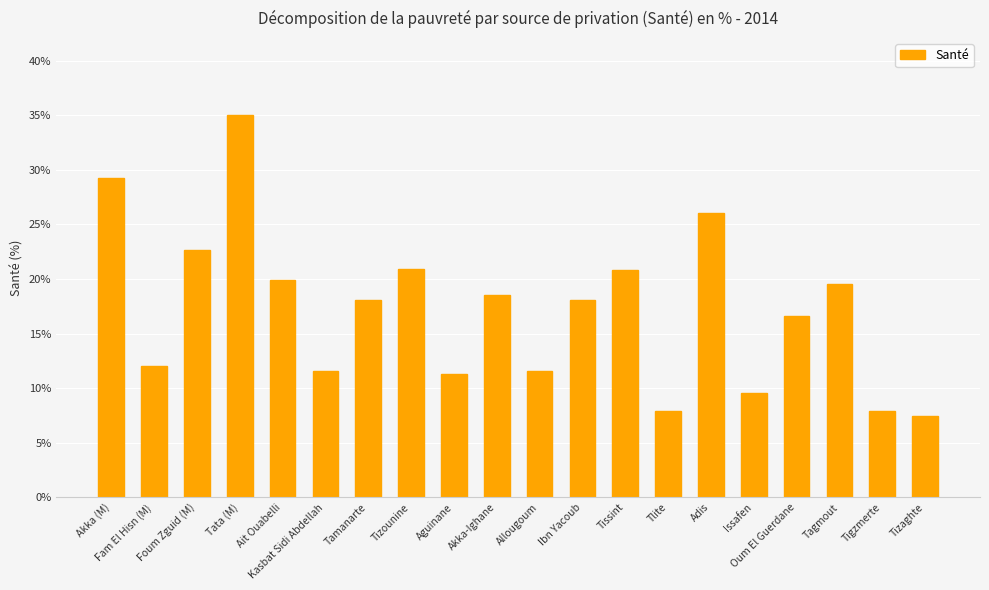

What is the value of the 8th bar from the left?

20.9